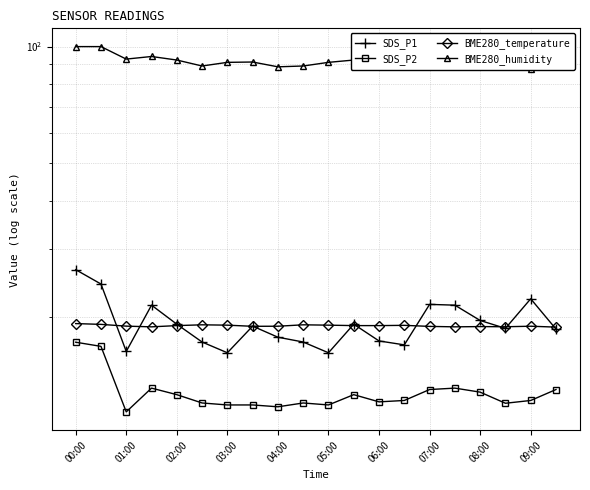

Is this an area chart (filled region under the line)?

No